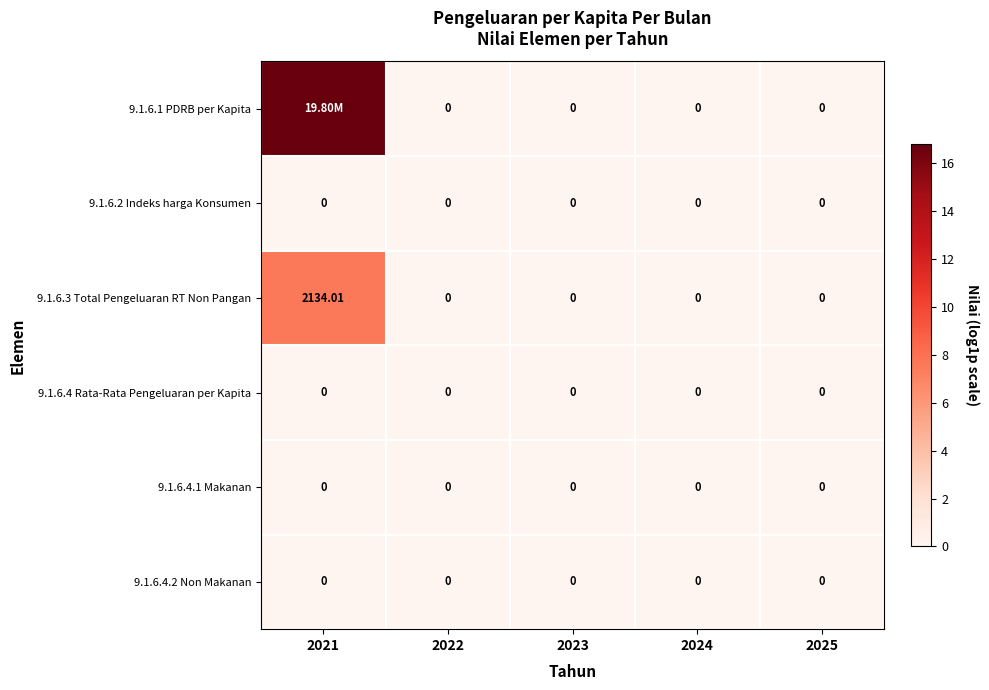

Between 2023 and 2025, which series saw the biggest shift?

9.1.6.1 PDRB per Kapita